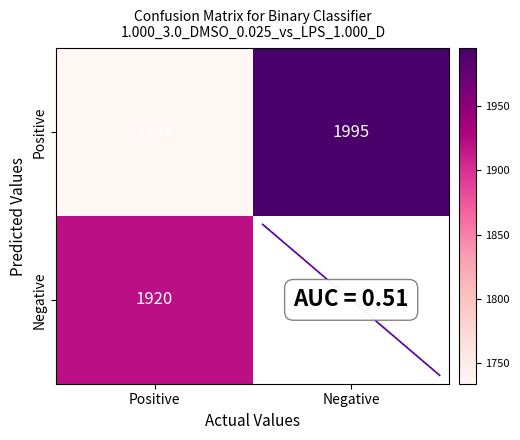

The Positive series shows 3480.5 at Negative. True or false?

False